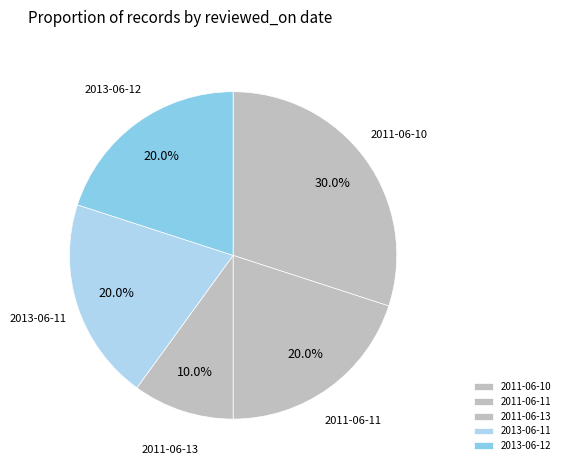

What is the total percentage of 2011-06-13 and 2013-06-12?

30.0%